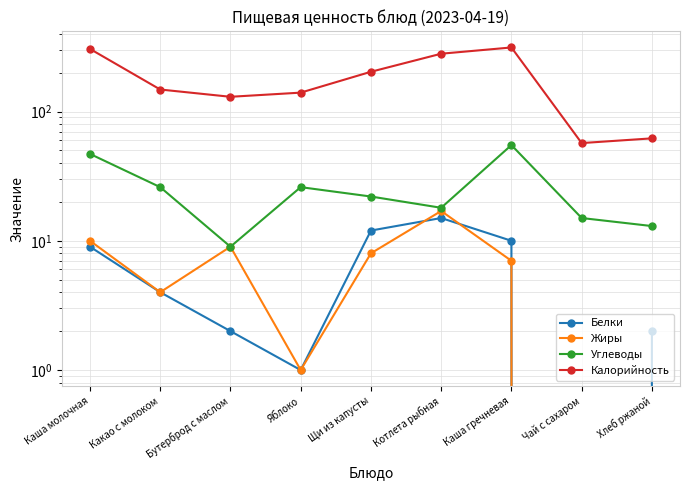

What is the difference between the maximum and minimum values in the Углеводы series?

46